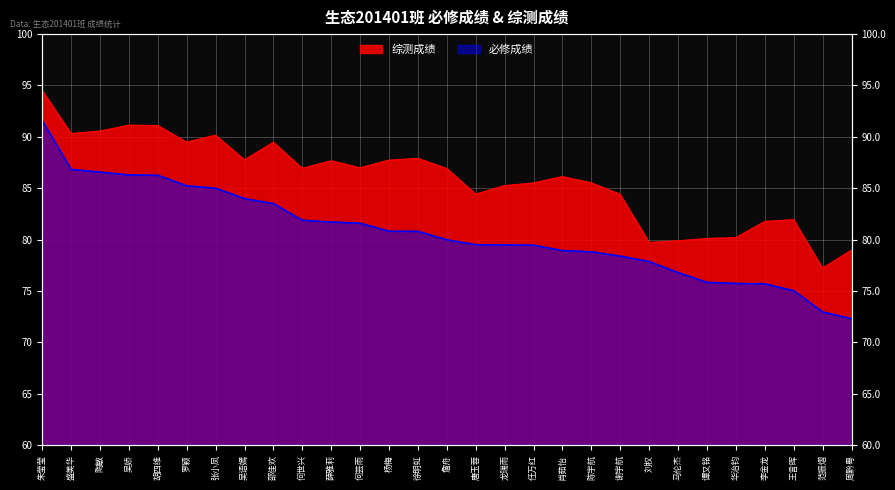

The 必修成绩 series shows 35.7 at 谢宇航. True or false?

False